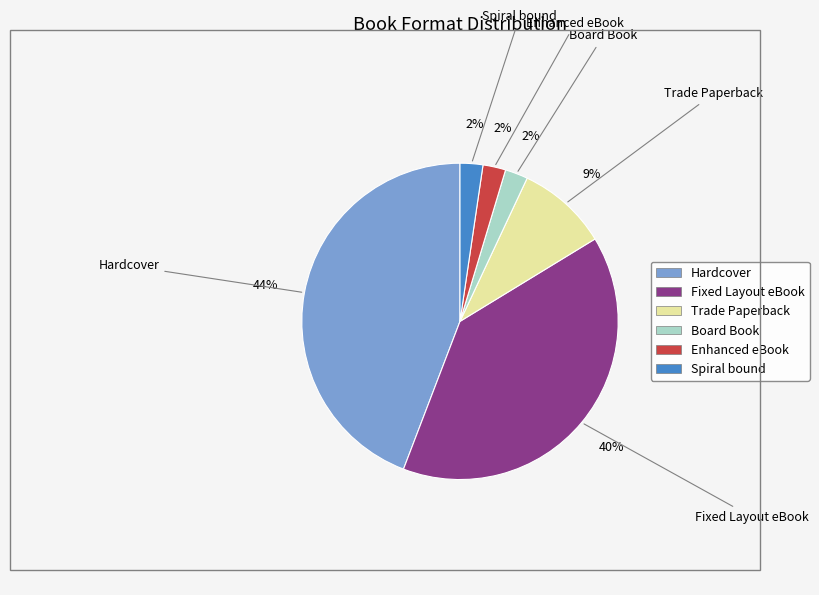

Is it true that Enhanced eBook is 2% of the pie?

True